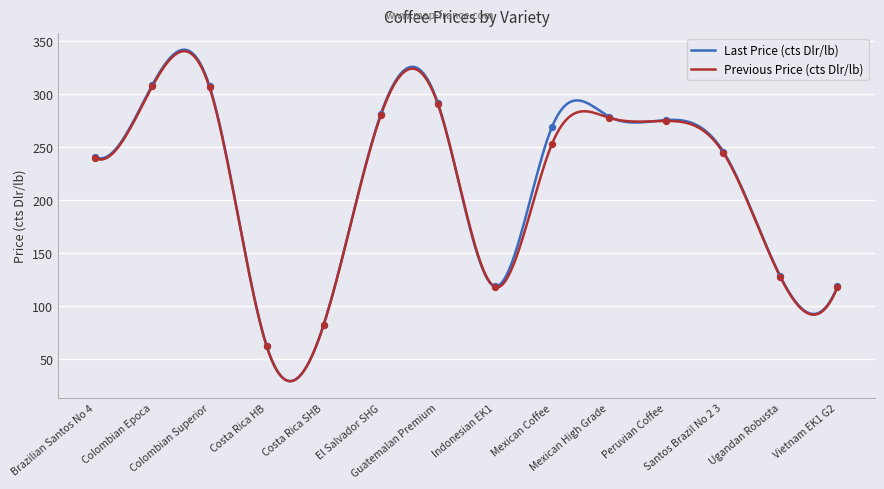

What are all the series names shown in the legend?

Last Price (cts Dlr/lb), Previous Price (cts Dlr/lb)